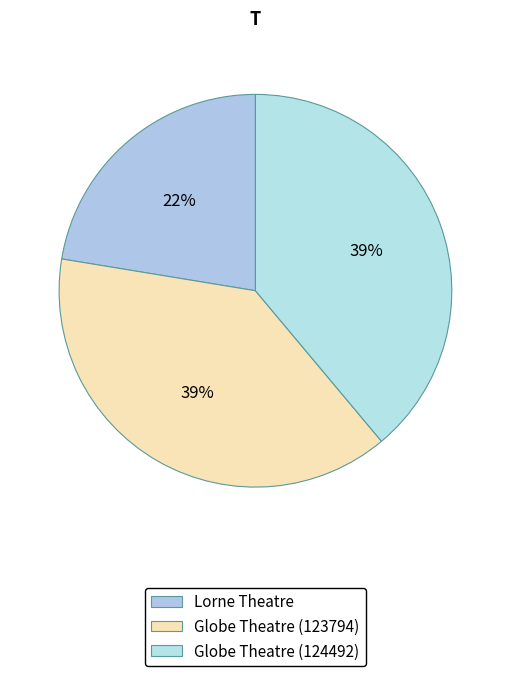

Rank the categories by value from lowest to highest.

Lorne Theatre, Globe Theatre (123794), Globe Theatre (124492)